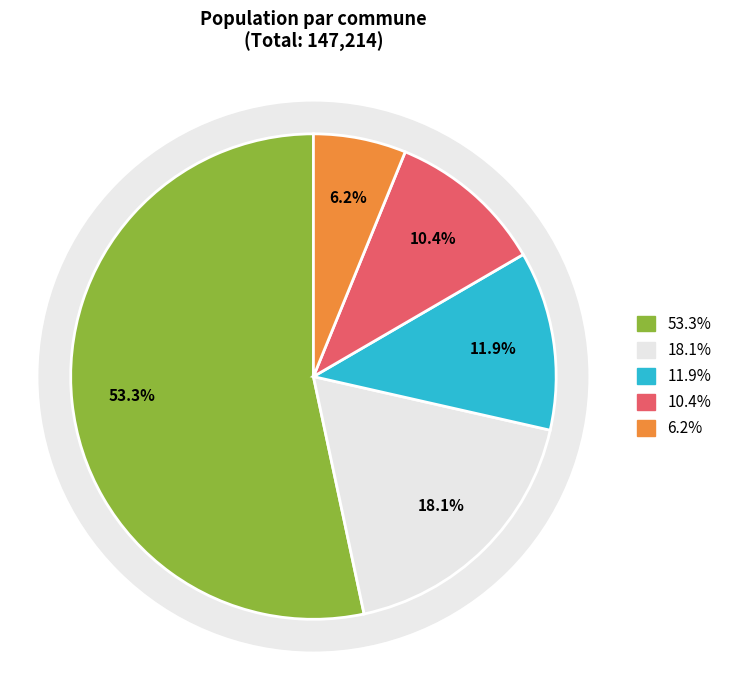

Does any single category account for the majority?

Yes